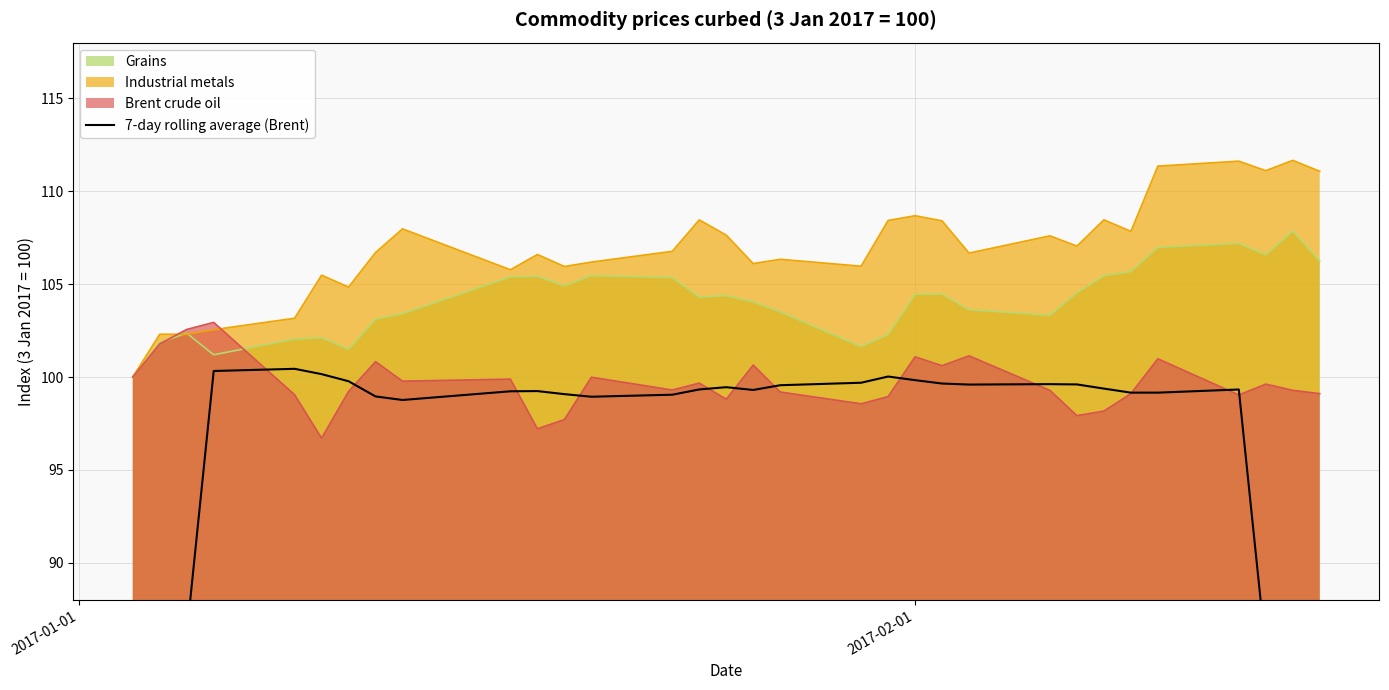

How many lines are shown in the chart?

1